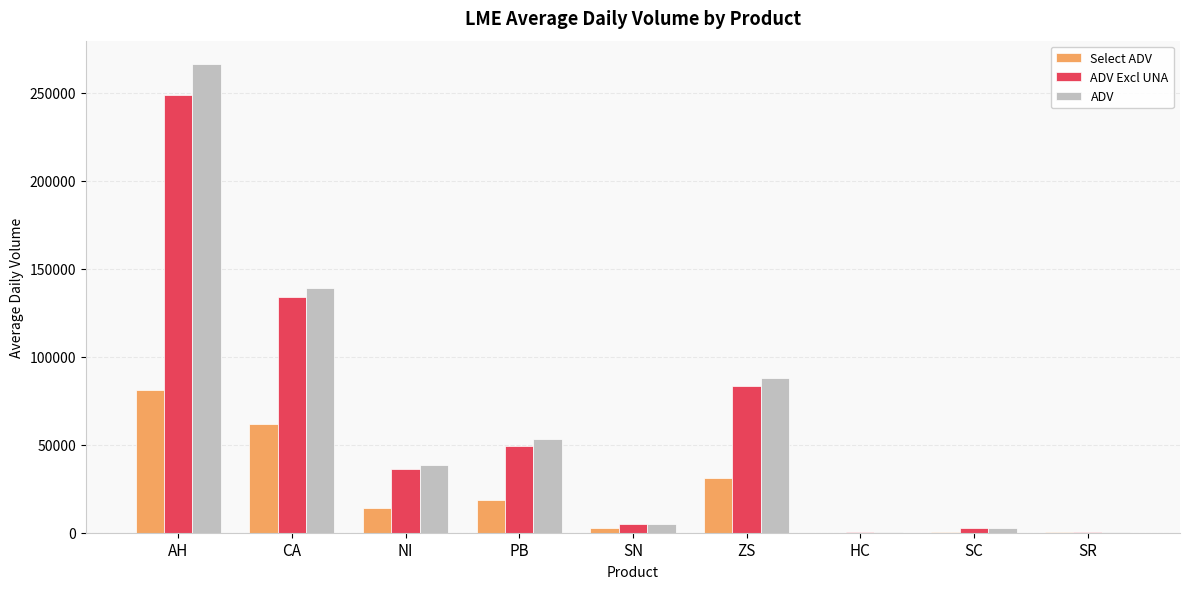

Which category has the highest value across all series?

AH